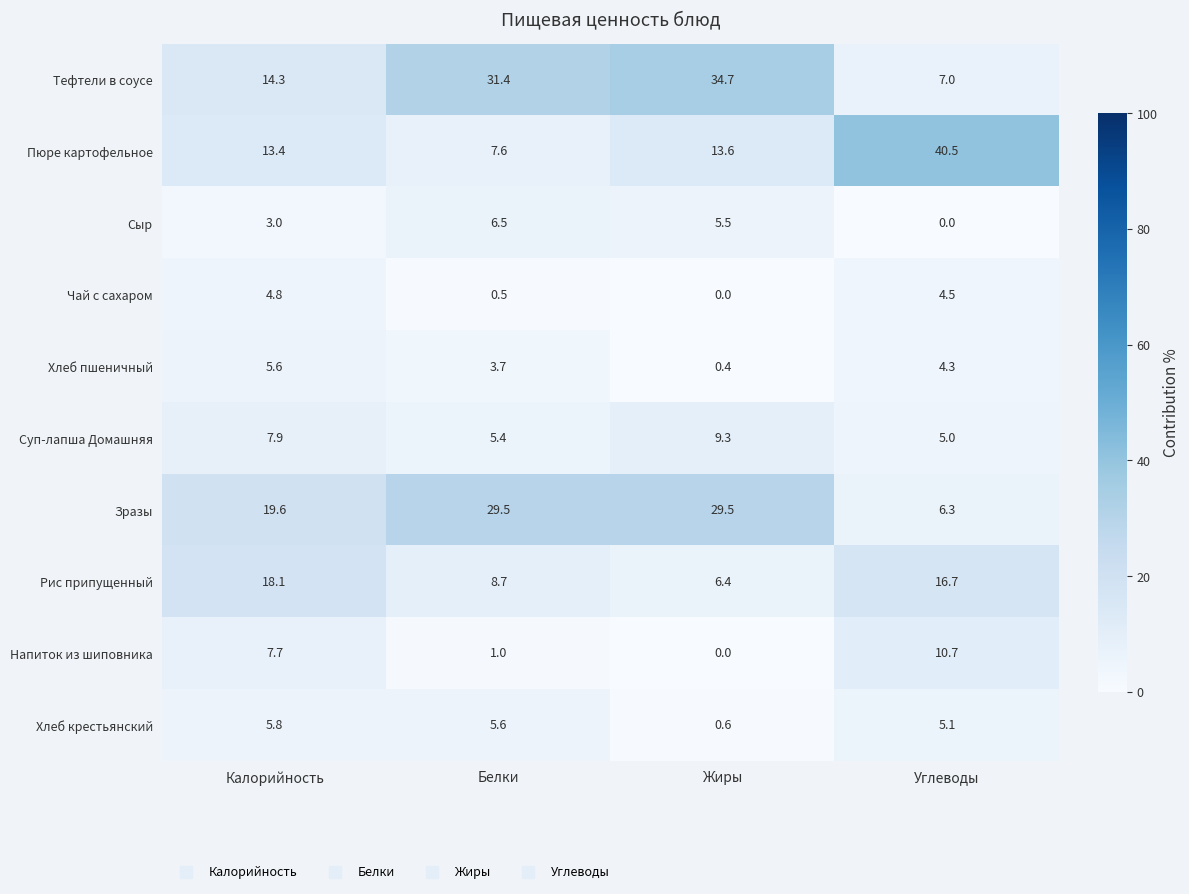

What value does the Тефтели в соусе series have at Белки?

31.4